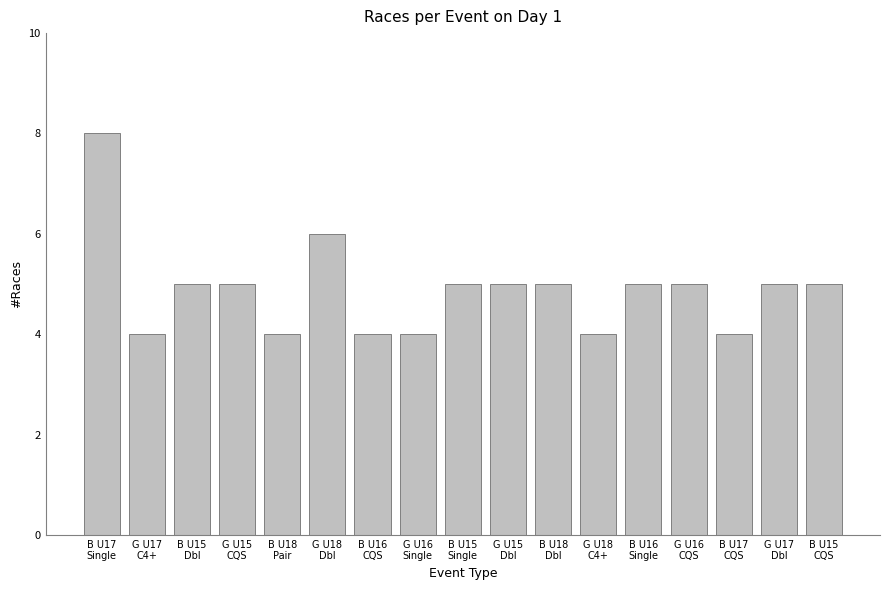

What is the difference between the second highest and second lowest values?

2